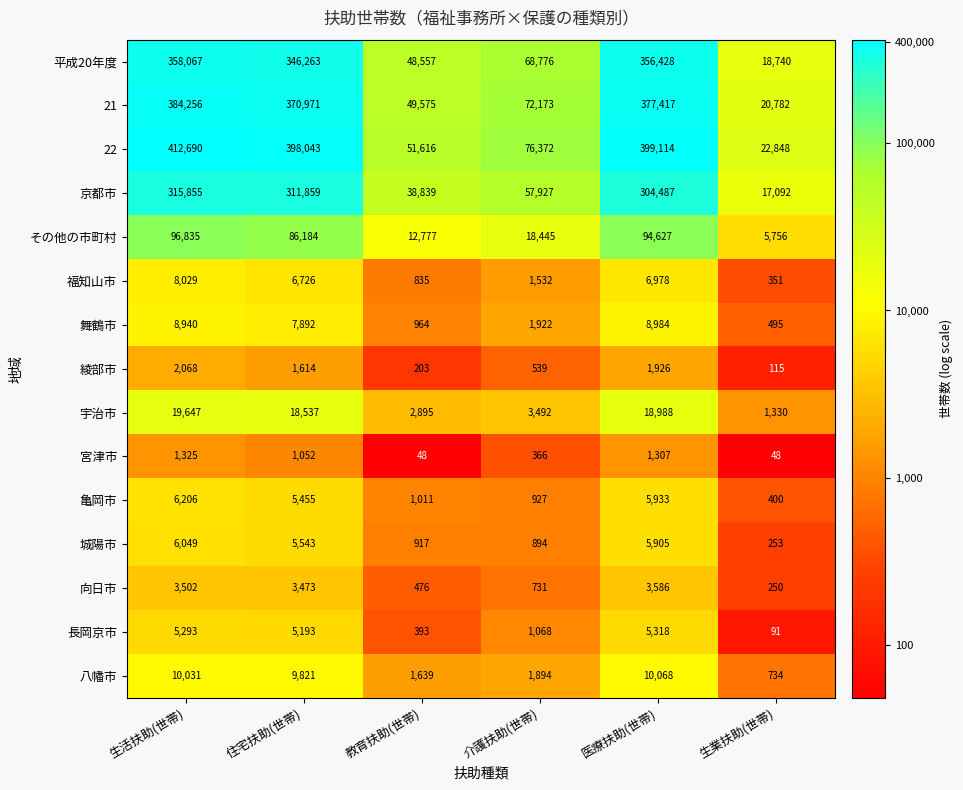

What is the difference between the 八幡市 values at 教育扶助(世帯) and 生活扶助(世帯)?

8392